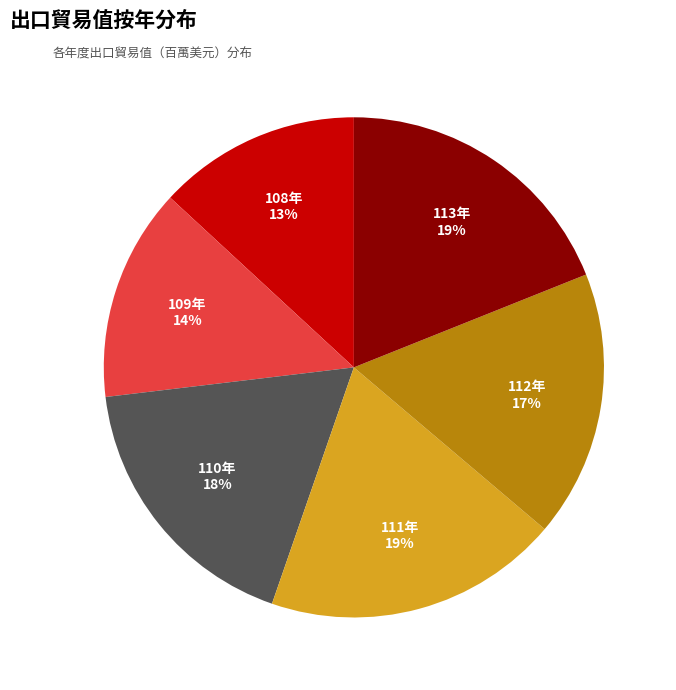

Which slice is the smallest?

108年